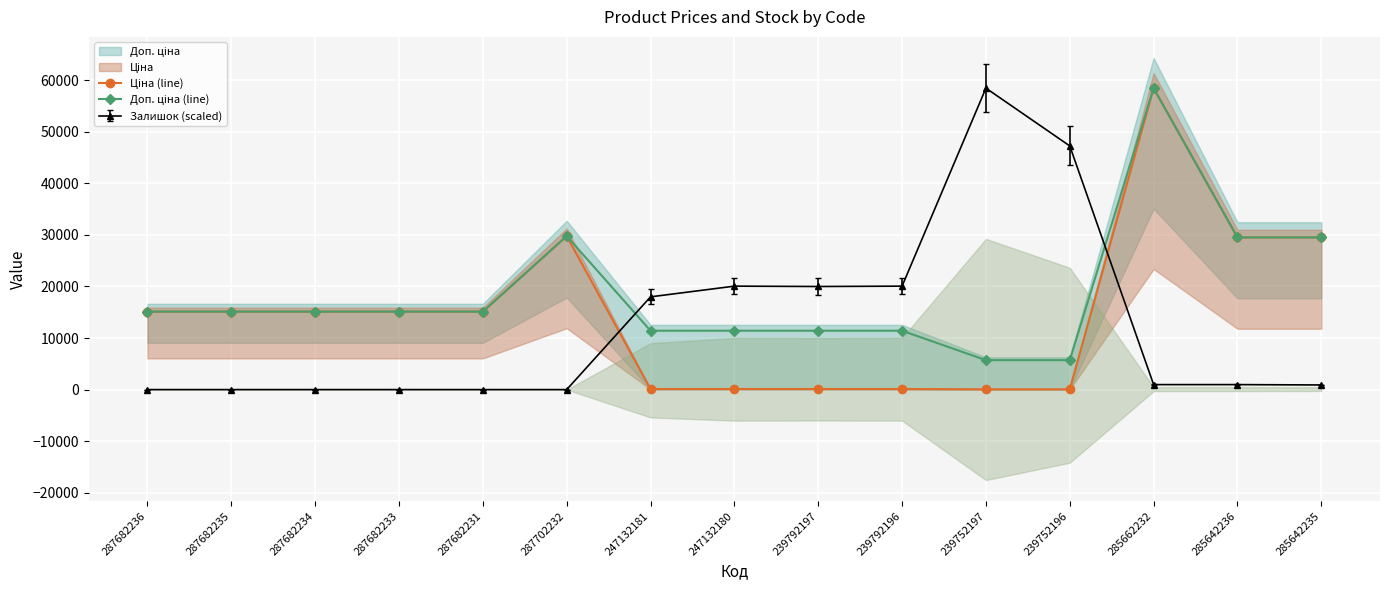

What is the label of the 12th point from the right?

287682233